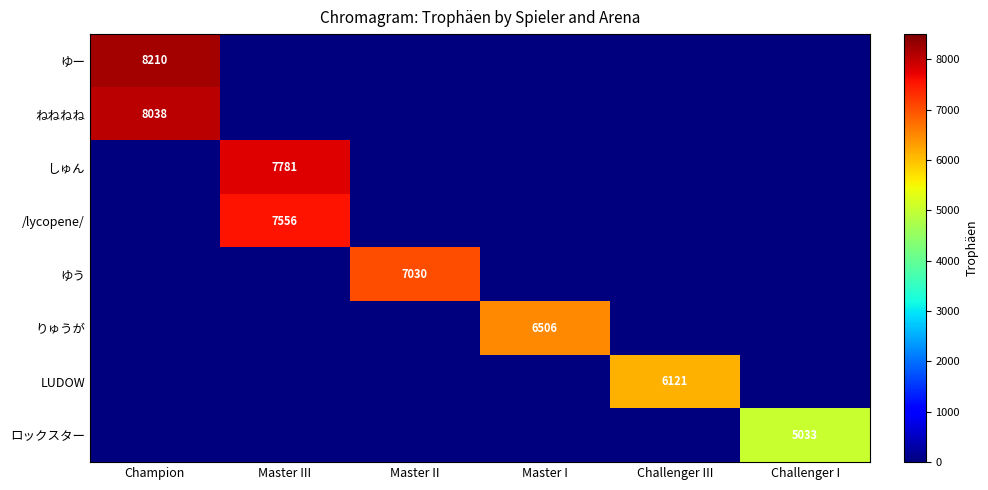

Is it true that ゆう equals 2728 at Master II?

False